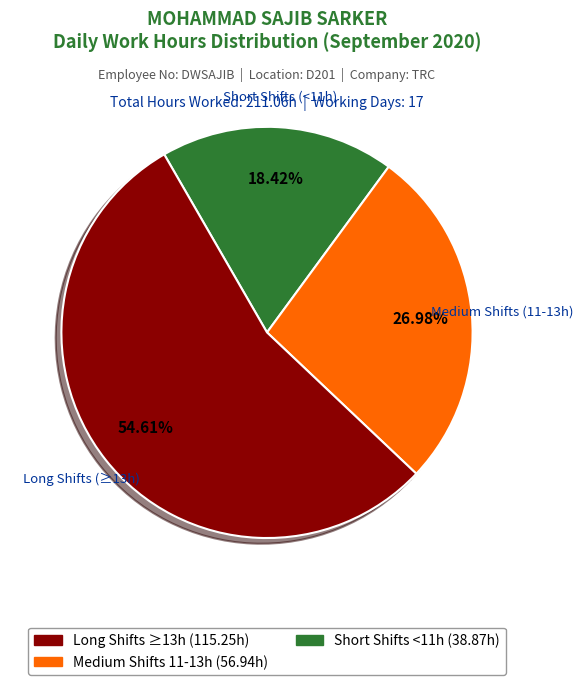

How many segments does this pie chart have?

3